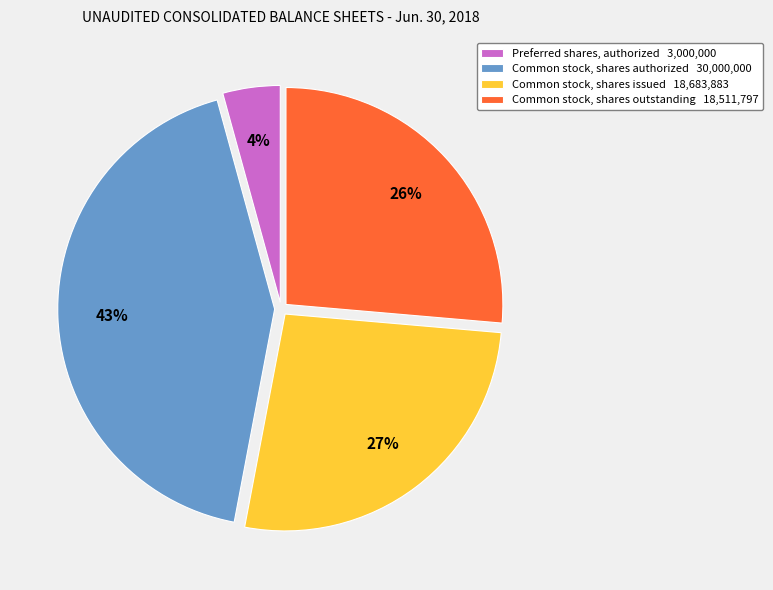

Is the sum of Common stock, shares issued 18,683,883 and Common stock, shares authorized 30,000,000 greater than half?

Yes